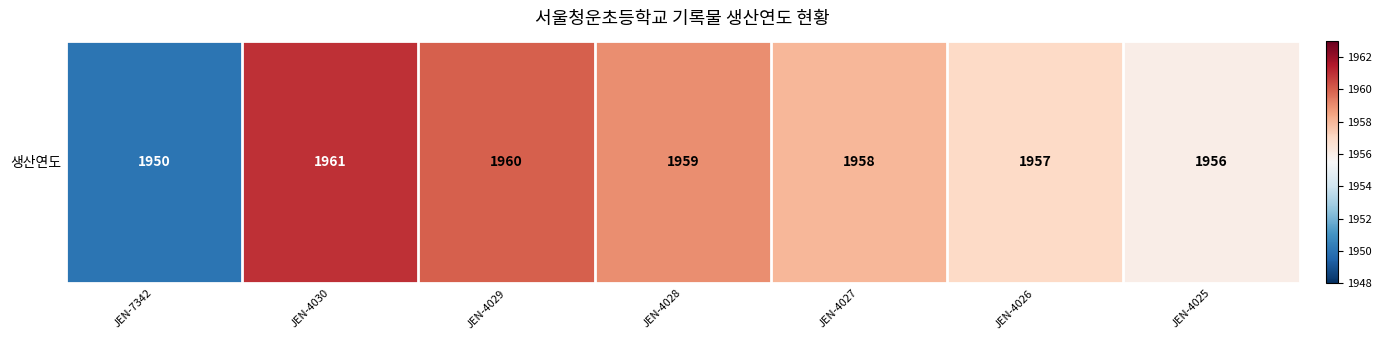

Is it true that the value at JEN-4029 is 1960?

True